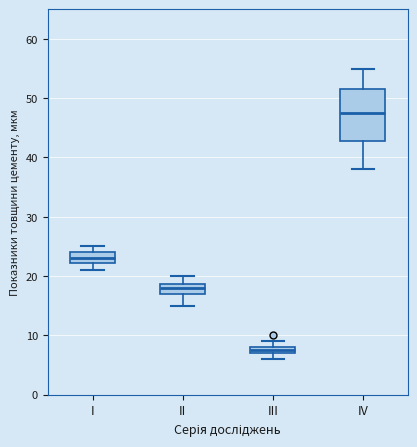

Comparing the boxes themselves (not the whiskers), which one is the tallest?

IV